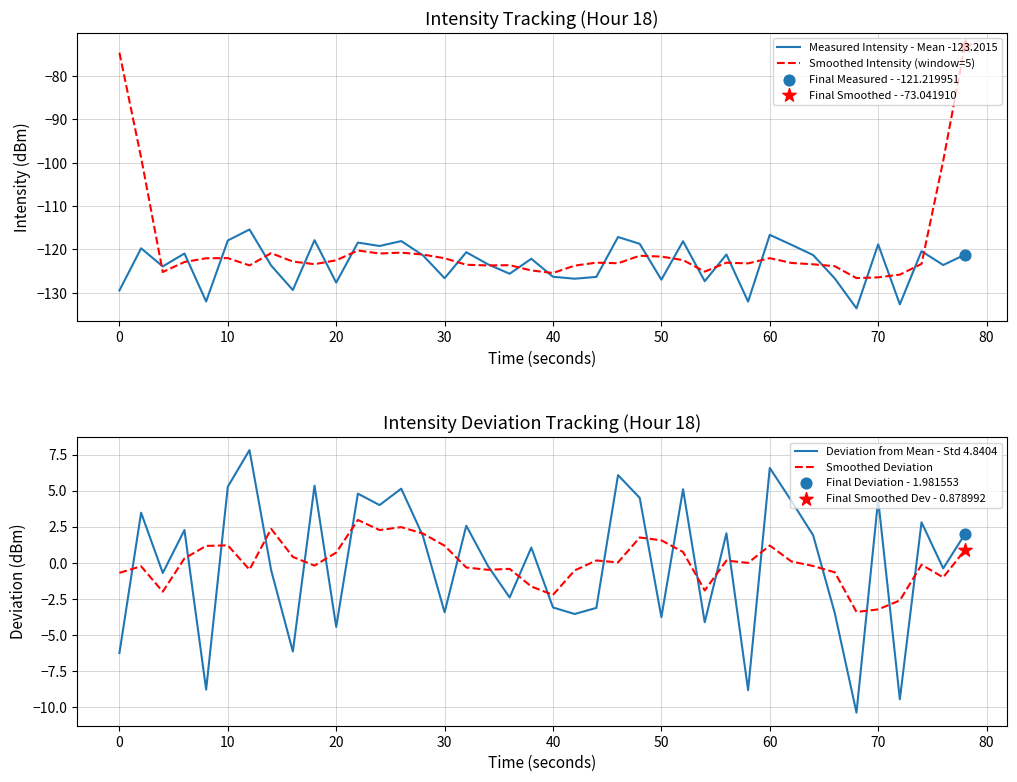

At how many categories does at least one series exceed -128?

40